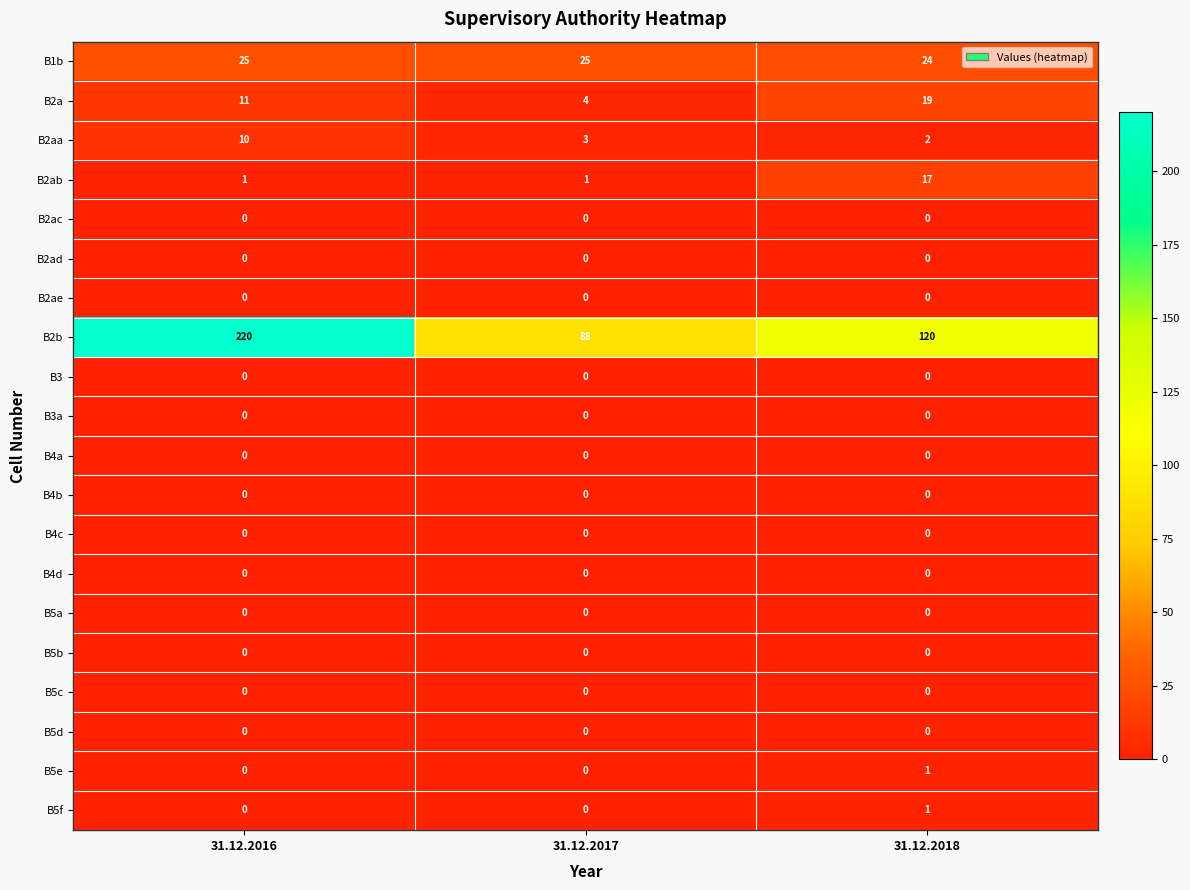

What is the difference between the highest and lowest values at 31.12.2017?

88